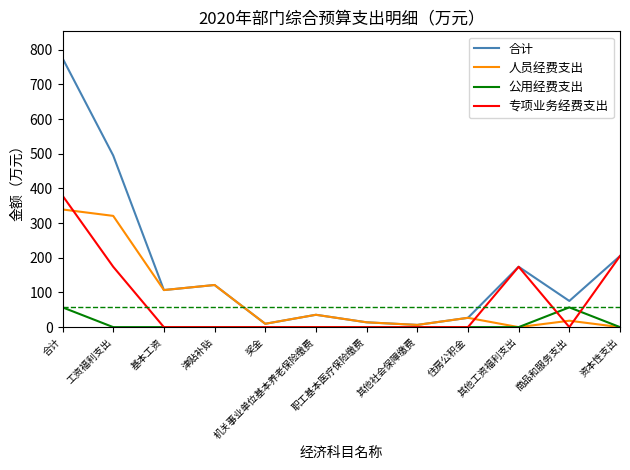

Rank the series by their maximum value, from lowest to highest.

公用经费支出, 人员经费支出, 专项业务经费支出, 合计